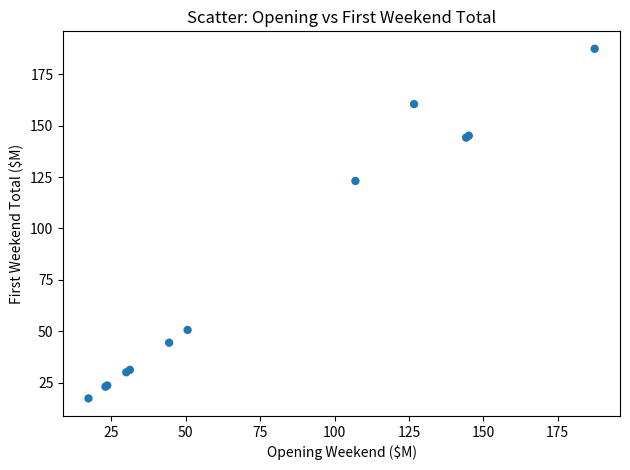

What Y value in the scatter plot is closest to 102?

123.1